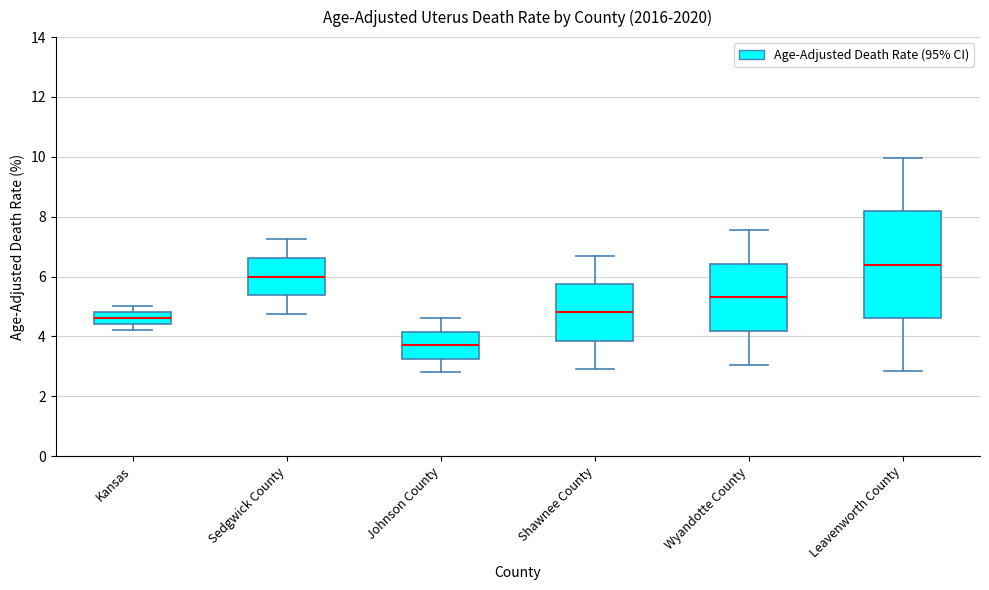

Reading left to right, read every box against the y-axis: the position of its median line, the range the box covers, and the ends of its whiskers. The values are not printed on the chart, so give them approximately, as read against the axis.

Kansas: median 4.6, box 4.4 to 4.8, whiskers 4.2 to 5.0
Sedgwick County: median 6.0, box 5.4 to 6.6, whiskers 4.8 to 7.2
Johnson County: median 3.8, box 3.2 to 4.2, whiskers 2.8 to 4.6
Shawnee County: median 4.8, box 3.8 to 5.8, whiskers 3.0 to 6.8
Wyandotte County: median 5.4, box 4.2 to 6.4, whiskers 3.0 to 7.6
Leavenworth County: median 6.4, box 4.6 to 8.2, whiskers 2.8 to 10.0